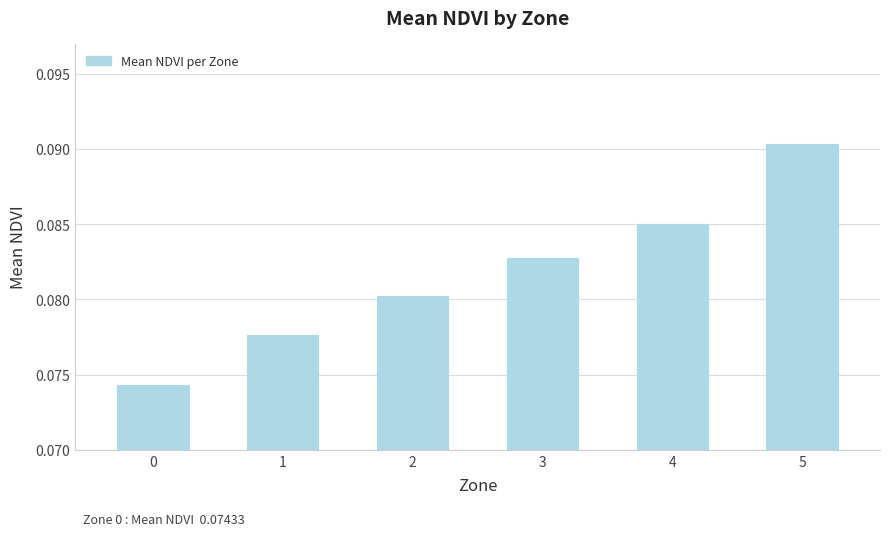

Rank the categories by value from lowest to highest.

0, 1, 2, 3, 4, 5